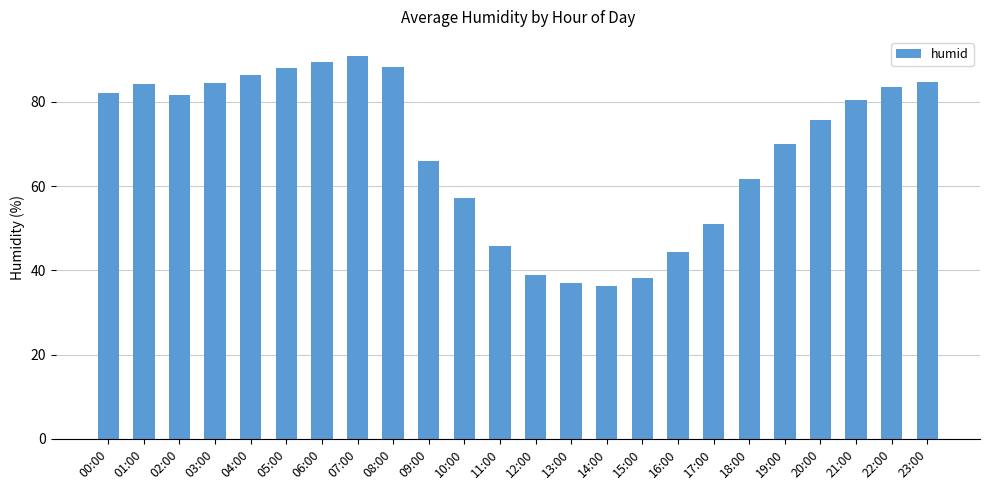

Which label corresponds to the smallest value in the chart?

14:00